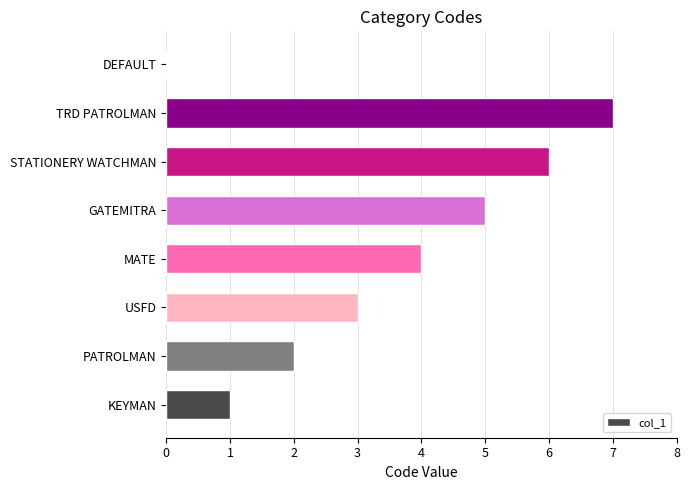

Reading bottom to top, list all the values displayed in this chart.

KEYMAN=1	PATROLMAN=2	USFD=3	MATE=4	GATEMITRA=5	STATIONERY WATCHMAN=6	TRD PATROLMAN=7	DEFAULT=0